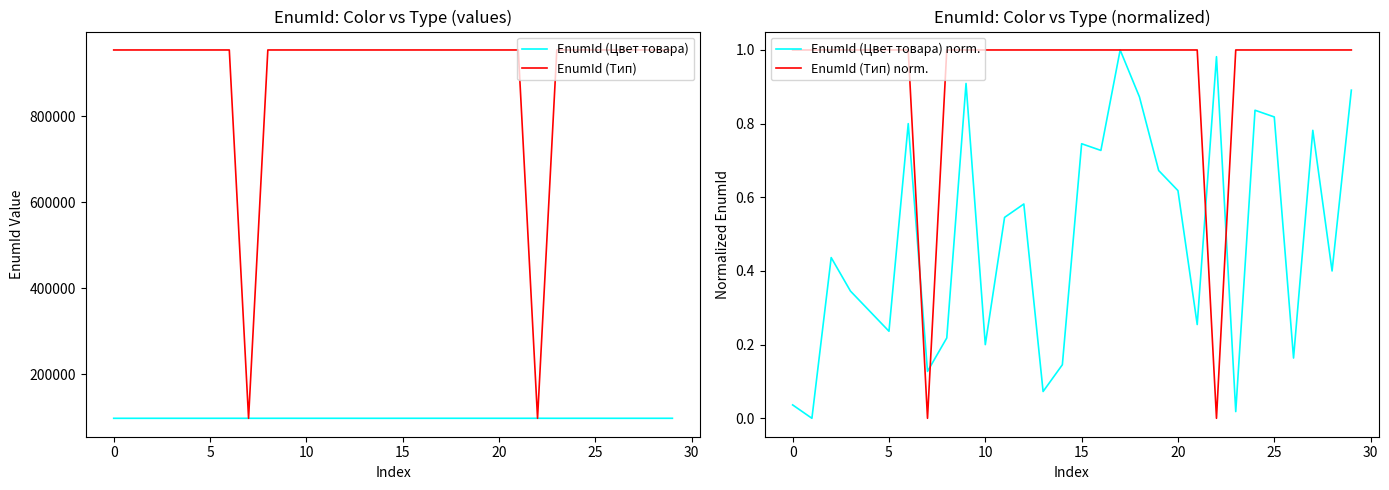

Is it true that EnumId (Тип) equals 354254.4 at 25?

False